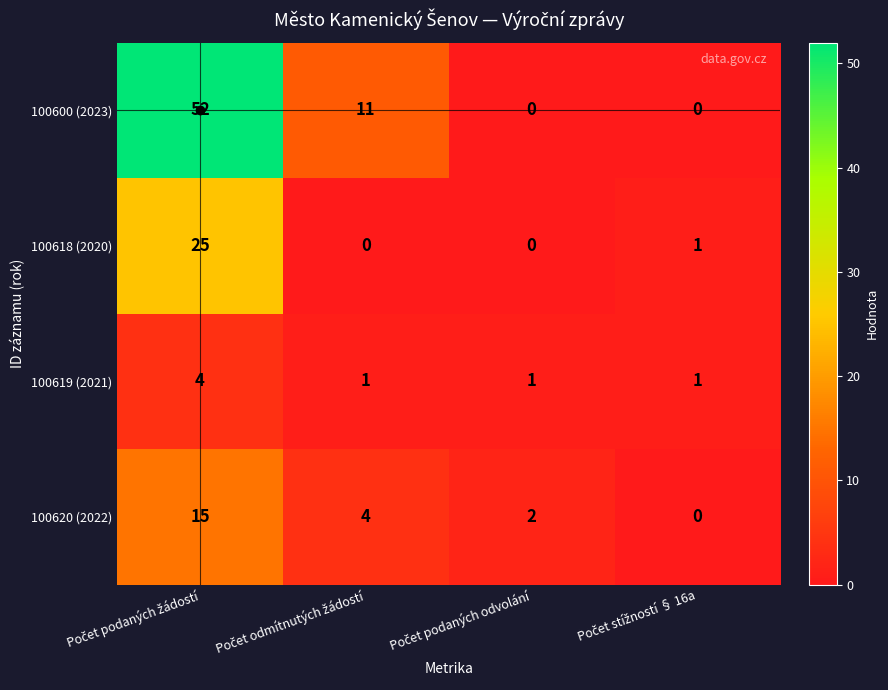

Which series has the largest total across all categories?

100600 (2023)